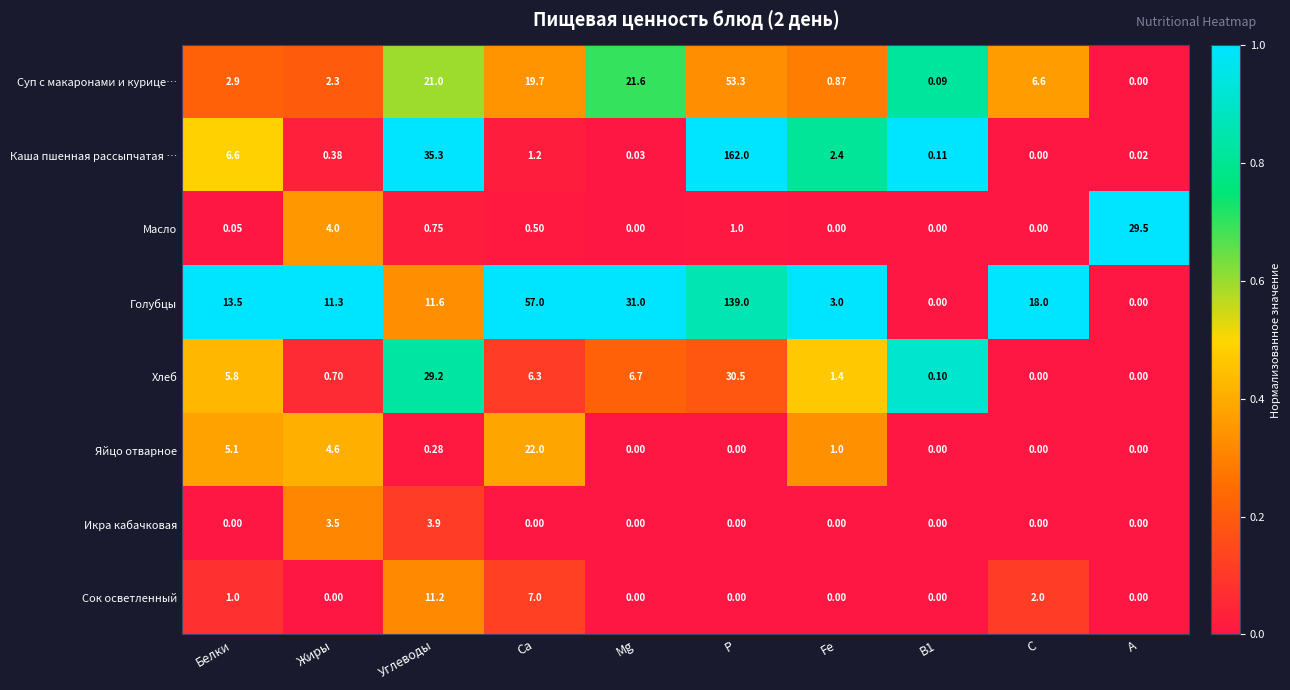

At how many categories does at least one series exceed 0?

10